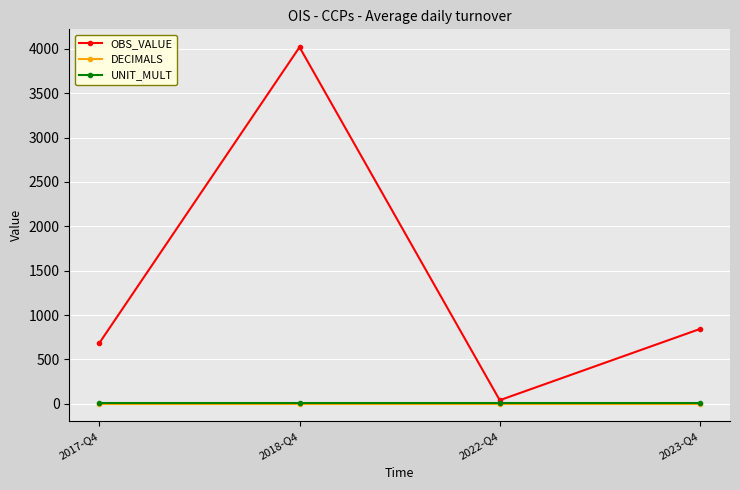

What is the sum of all DECIMALS values?

8.0